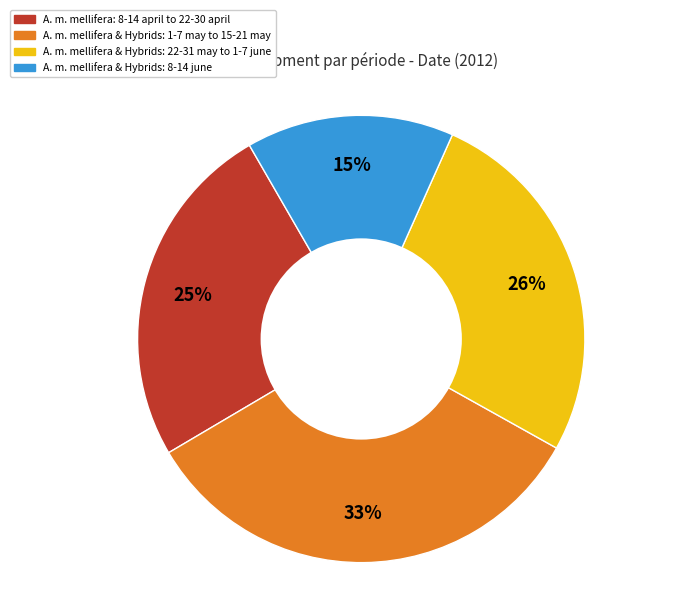

Is there a majority slice in this chart?

No